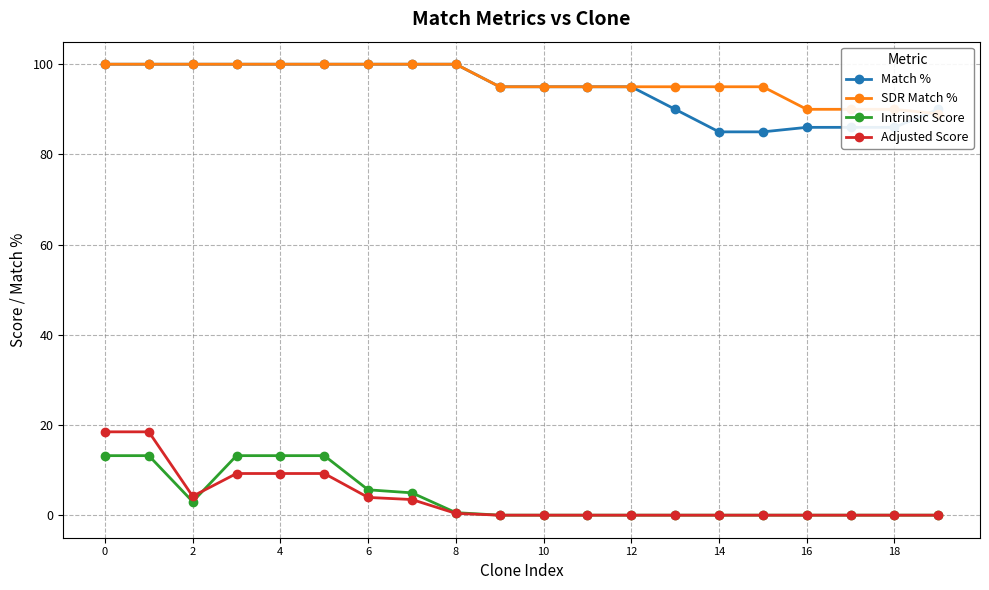

Is the value of Match % at 18 greater than the value of Adjusted Score at 12?

Yes